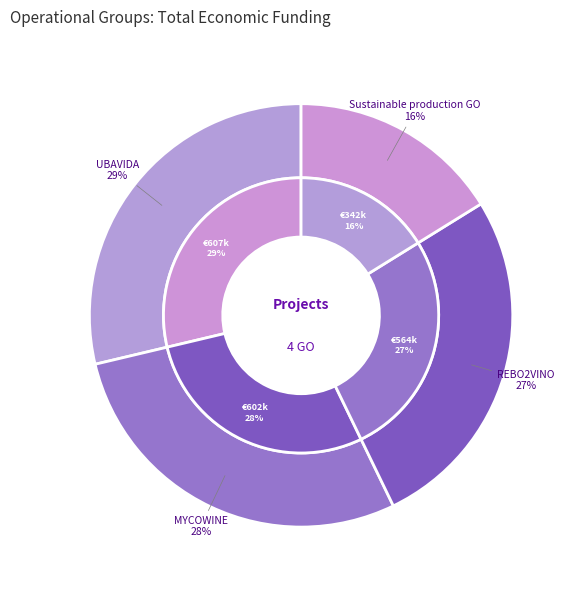

Is it true that REBO2VINO is 27% of the pie?

True